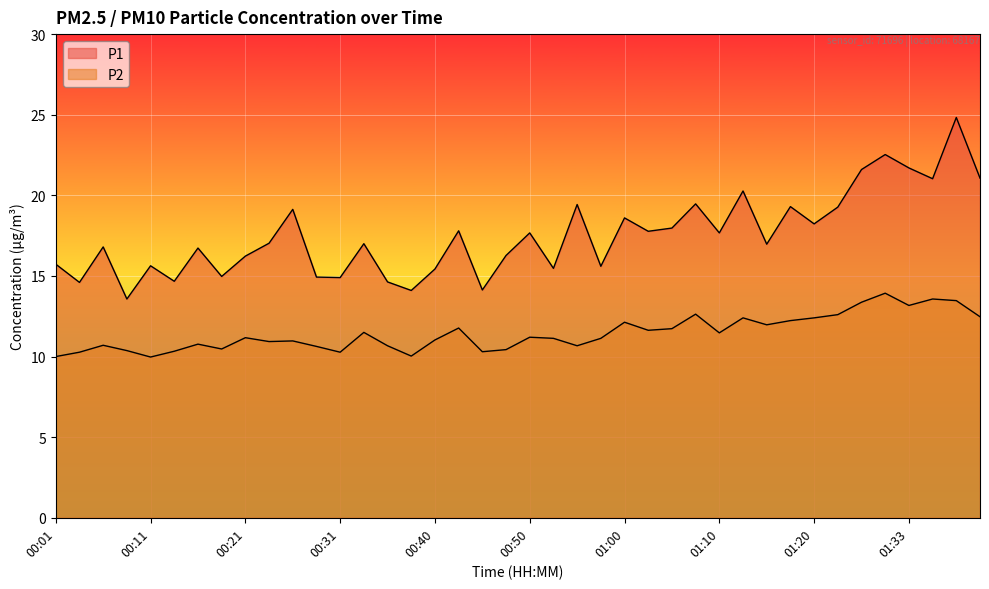

List the labels in order of P2 value, smallest first.

00:11, 00:01, 00:38, 00:04, 00:31, 00:45, 00:14, 00:09, 00:48, 00:19, 00:28, 00:36, 00:55, 00:06, 00:16, 00:23, 00:26, 00:40, 00:53, 00:58, 00:21, 00:50, 01:10, 00:33, 01:03, 01:05, 00:43, 01:15, 01:00, 01:17, 01:12, 01:20, 01:40, 01:23, 01:08, 01:33, 01:28, 01:38, 01:35, 01:30